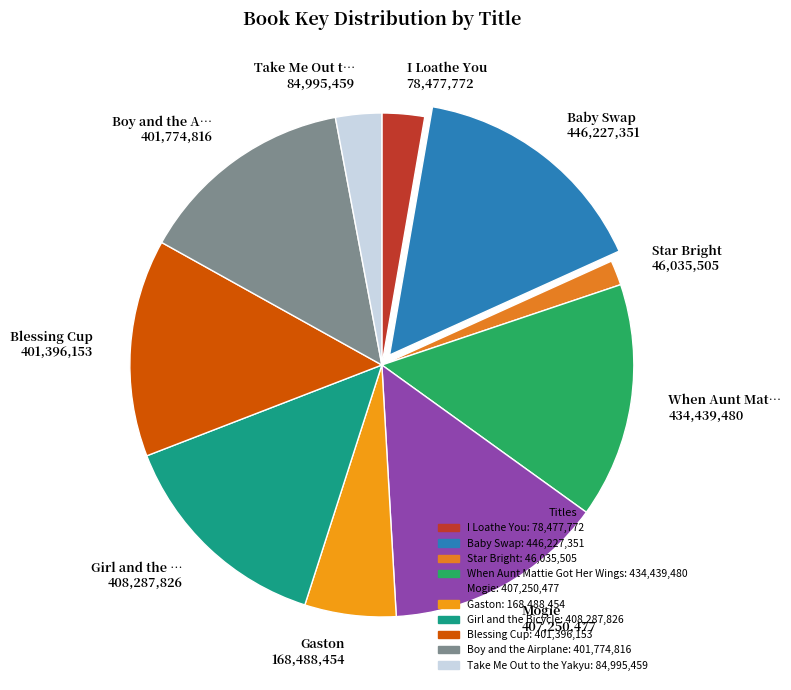

The Star Bright 46,035,505 slice represents 11% of the pie. True or false?

False